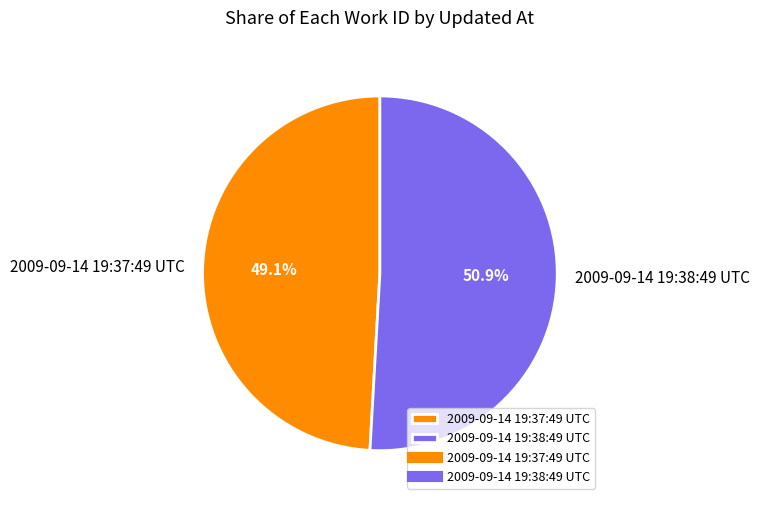

Which has a higher value, 2009-09-14 19:37:49 UTC or 2009-09-14 19:38:49 UTC?

2009-09-14 19:38:49 UTC